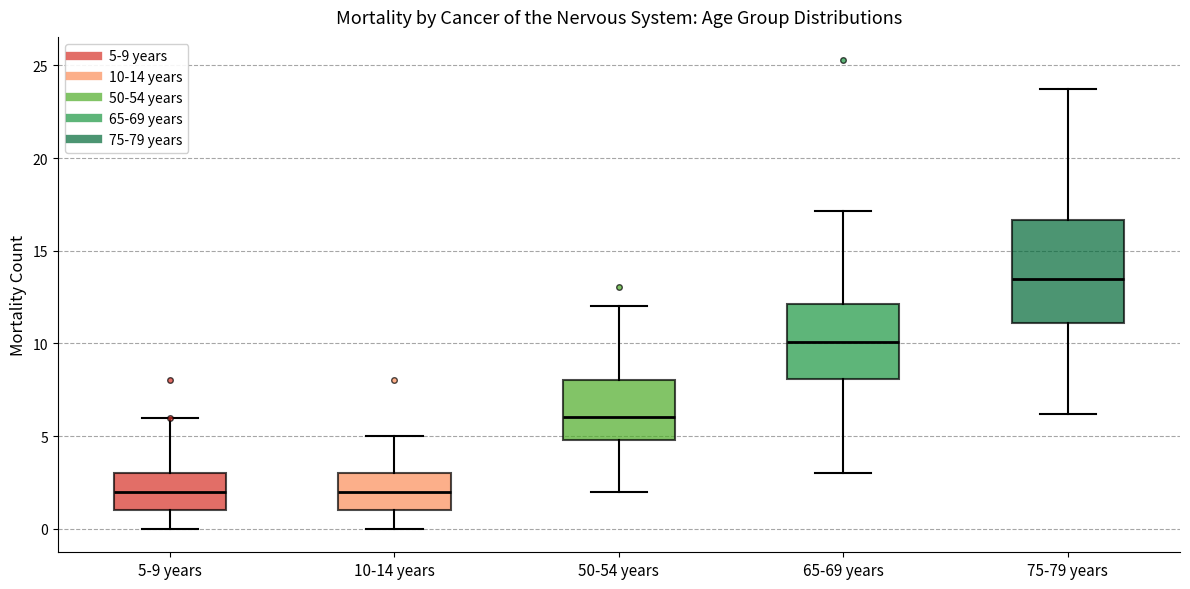

Which box has the highest median line?

75-79 years